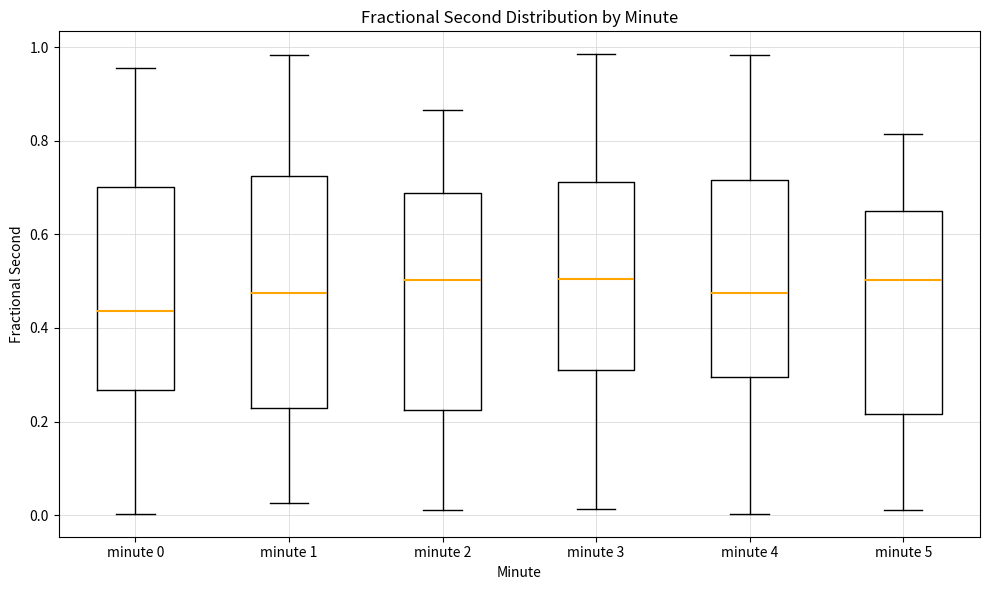

Where does the upper whisker of the box for minute 5 end on the y-axis? The values are not printed on the chart, so give them approximately, as read against the axis.

0.82